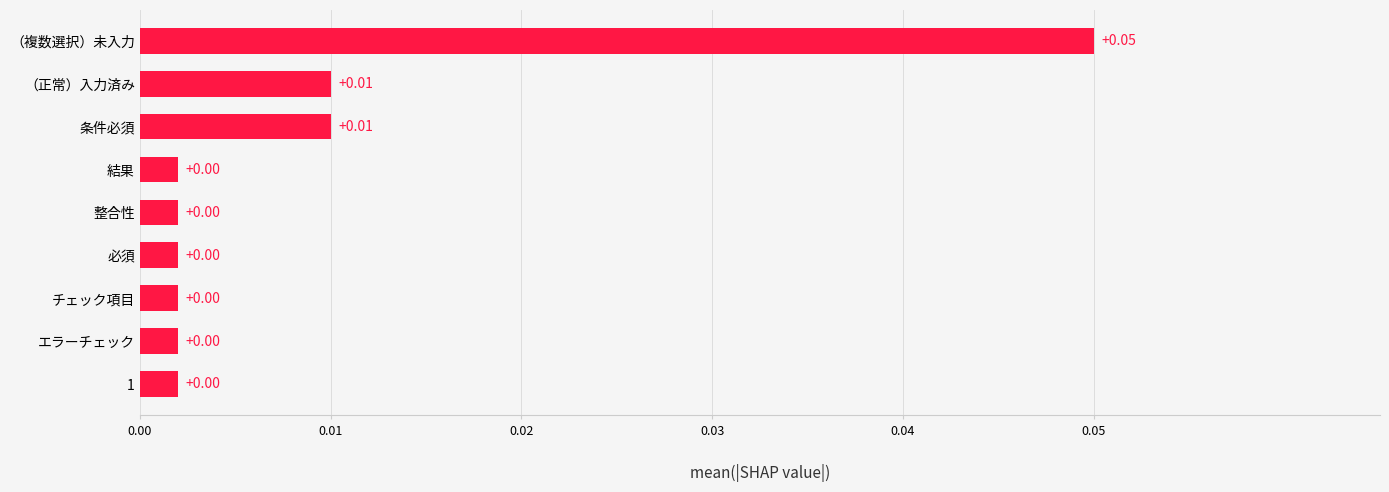

At which category does the chart reach its peak across all series?

（複数選択）未入力